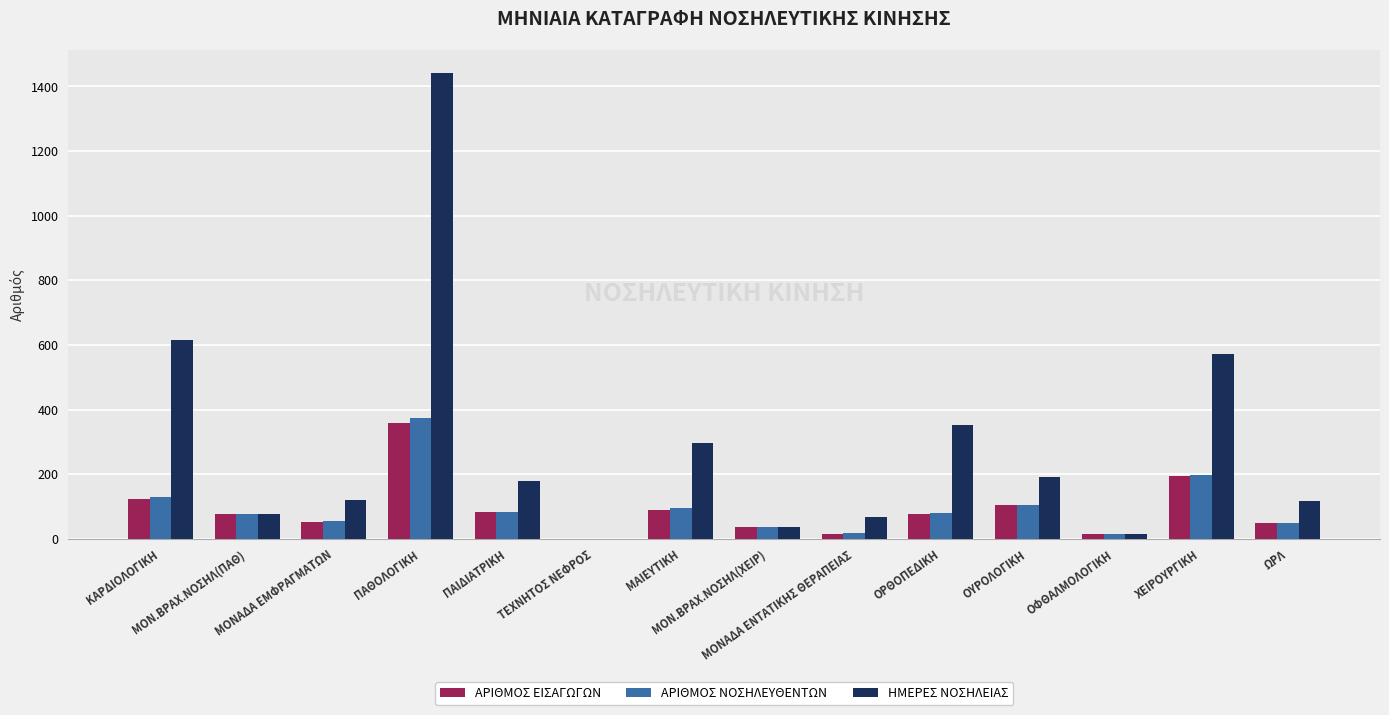

Is the value of ΑΡΙΘΜΟΣ ΝΟΣΗΛΕΥΘΕΝΤΩΝ at ΜΑΙΕΥΤΙΚΗ greater than the value of ΗΜΕΡΕΣ ΝΟΣΗΛΕΙΑΣ at ΧΕΙΡΟΥΡΓΙΚΗ?

No